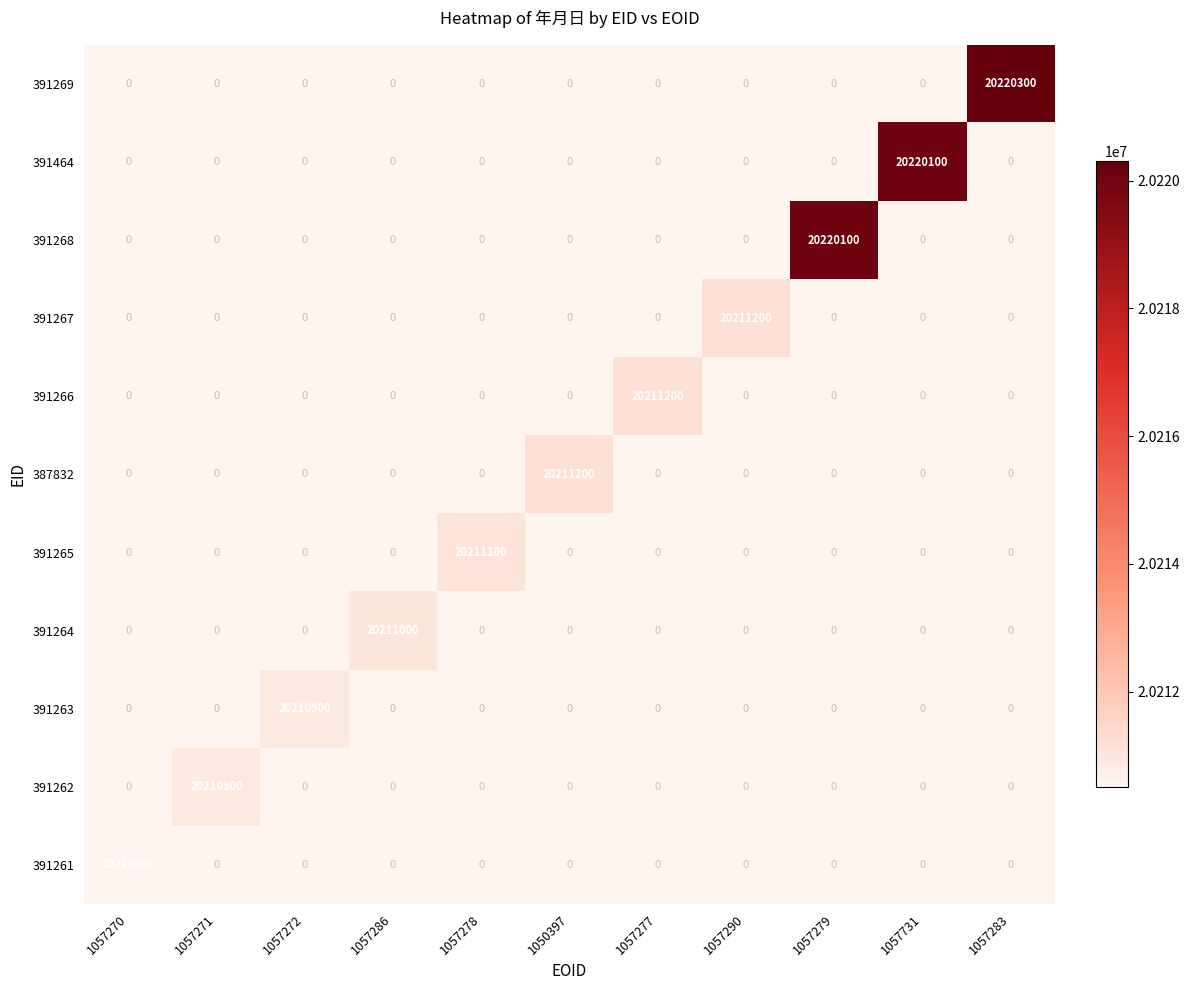

Which series has the largest range (max minus min)?

391261